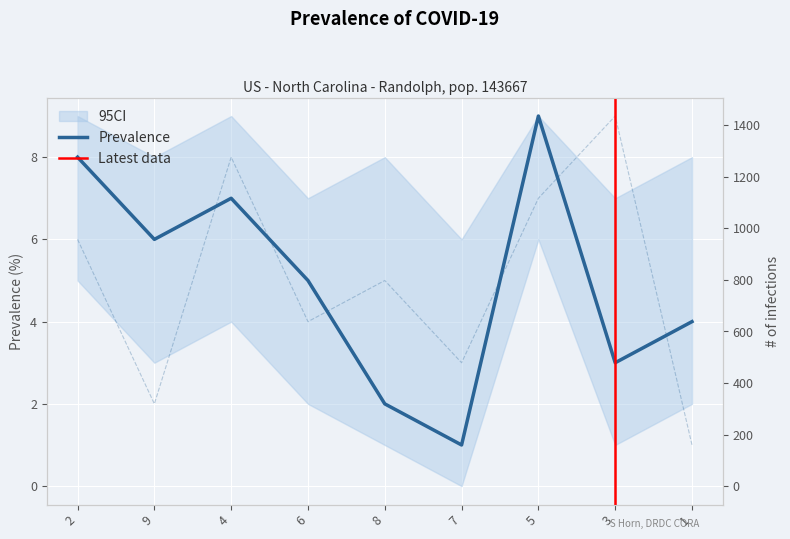

What is the total value across all series at 8?

7